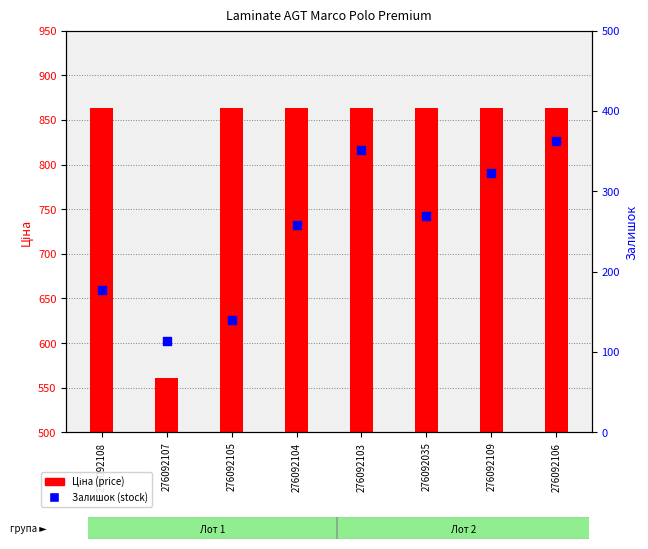

Which series has the widest spread of Y values?

Ціна